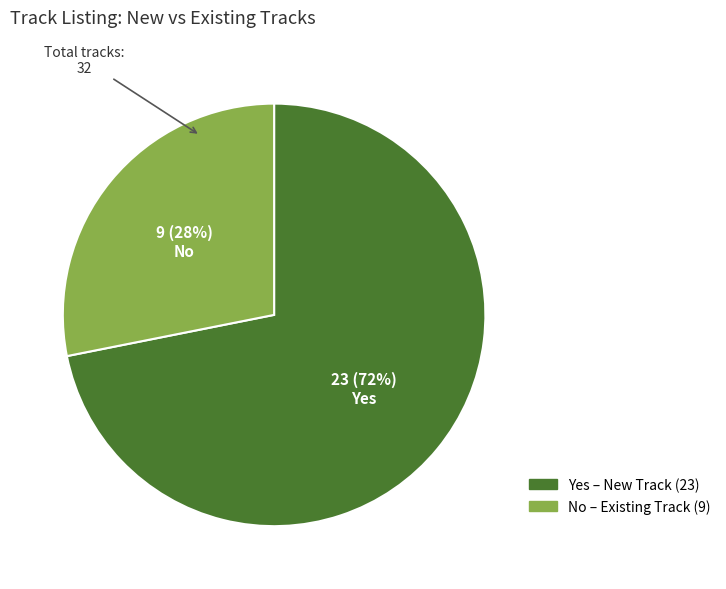

Count the number of slices in the pie.

2